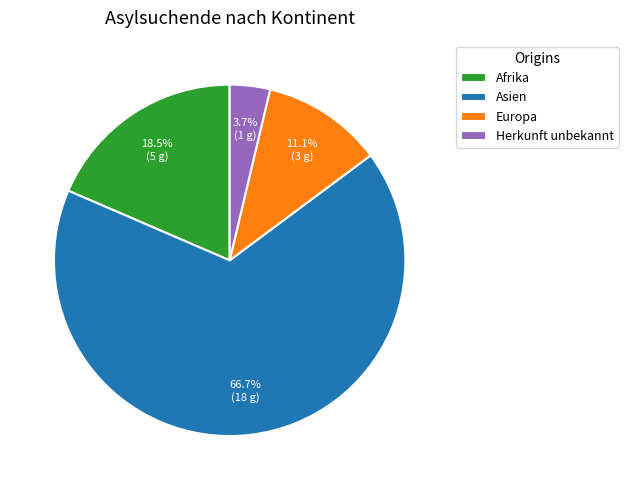

What percentage is the Herkunft unbekannt slice, to the nearest percent?

4%